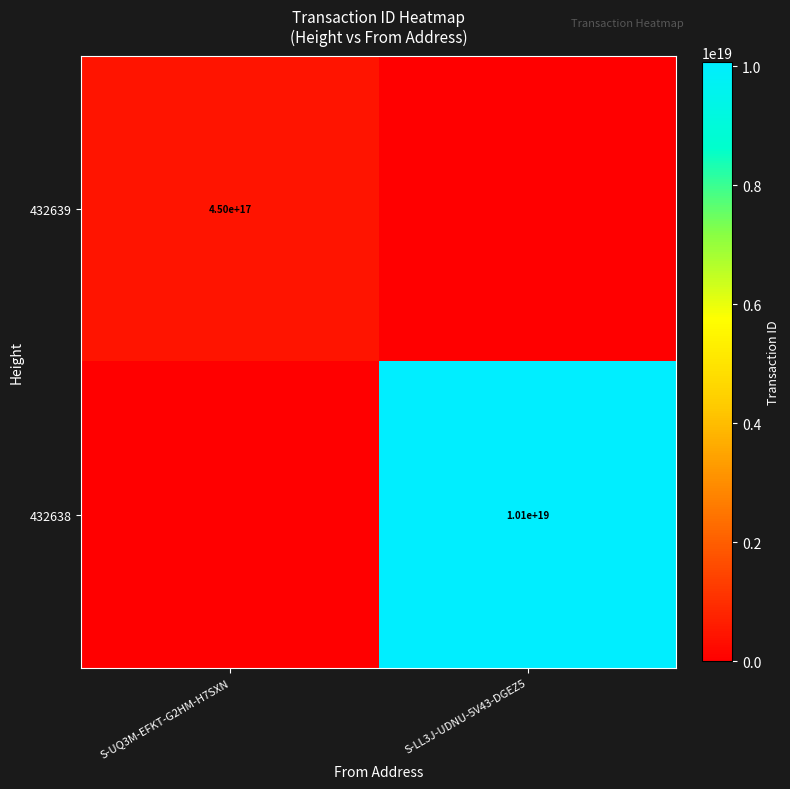

At how many categories does at least one series exceed 3794806202401289728?

1